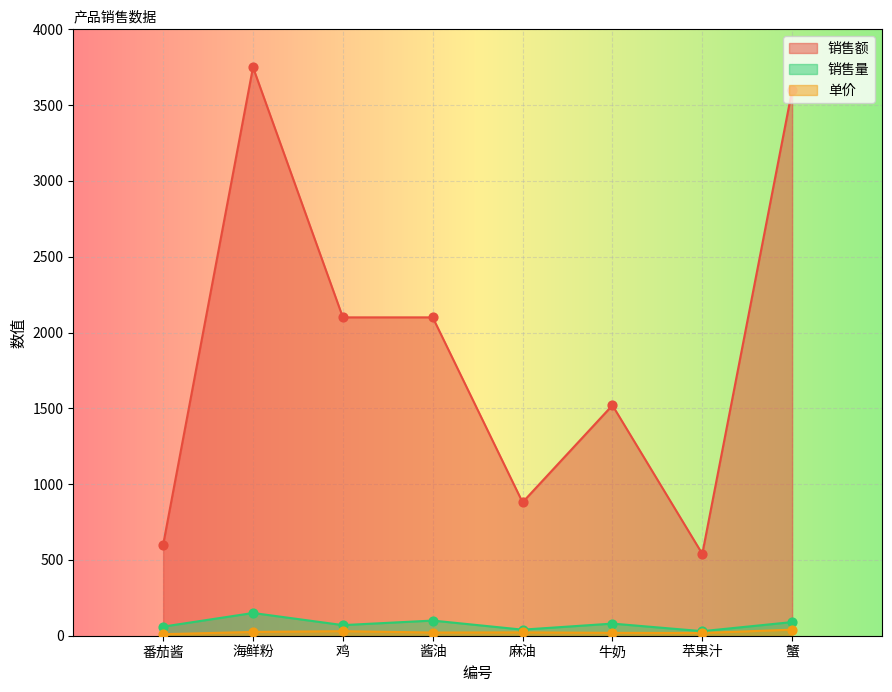

Is the value of 单价 at 麻油 greater than the value of 销售额 at 牛奶?

No